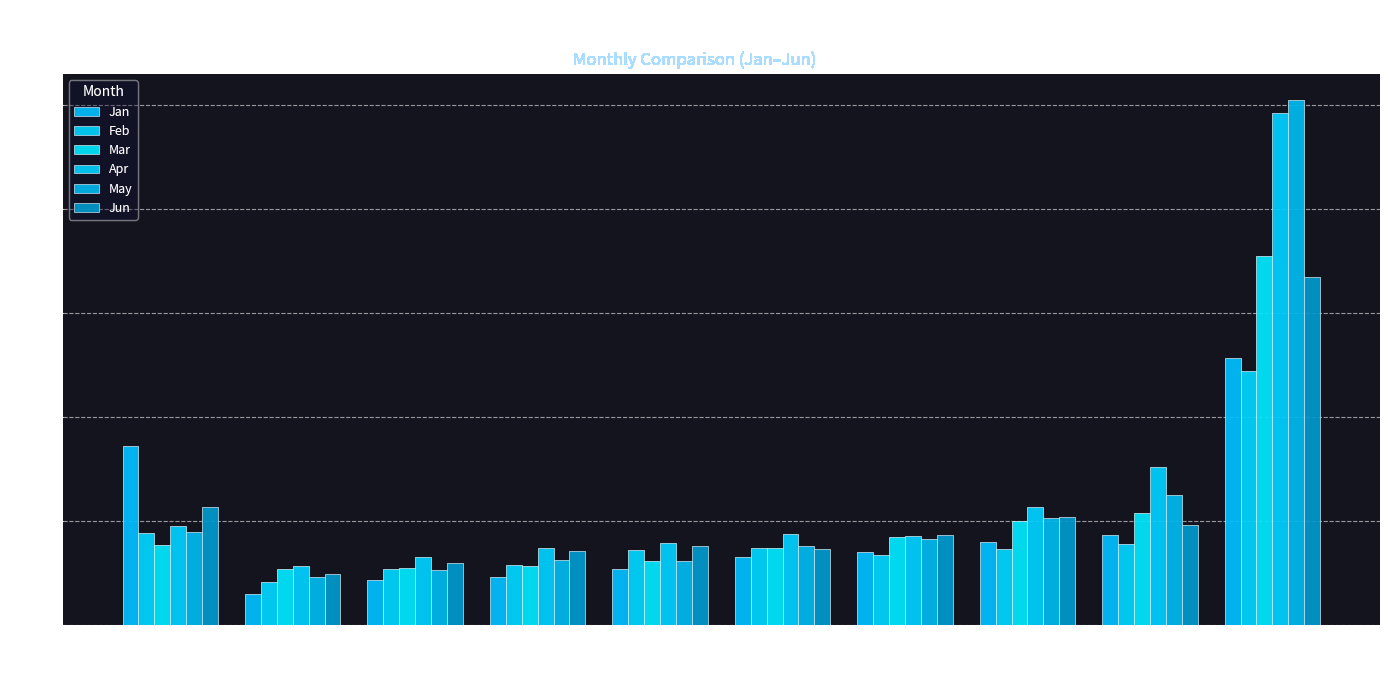

What is the sum of the Mar values at pct75 and pct15?

0.3